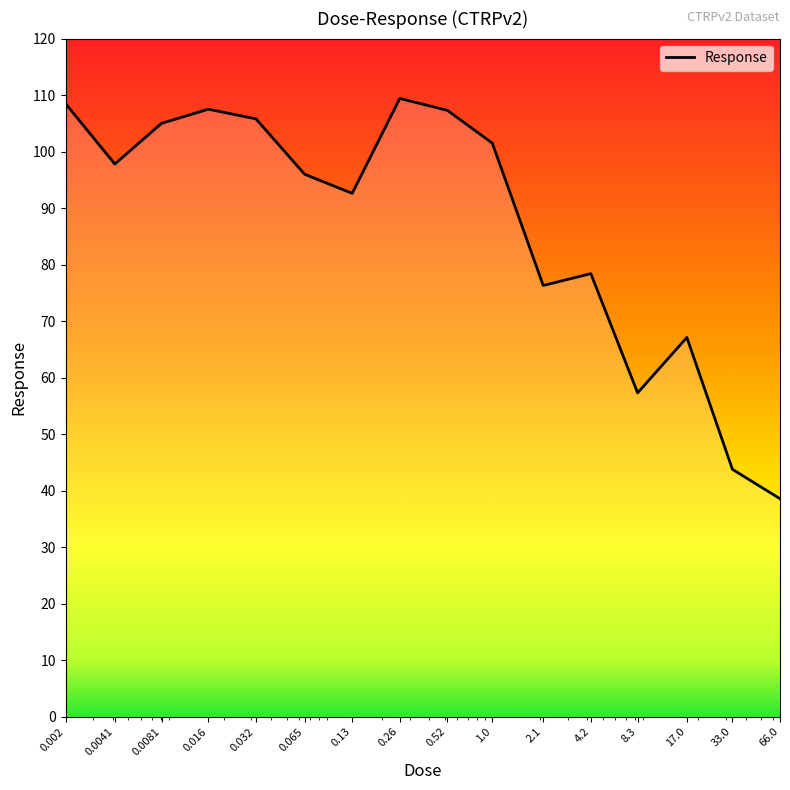

What is the greatest value displayed?

109.4